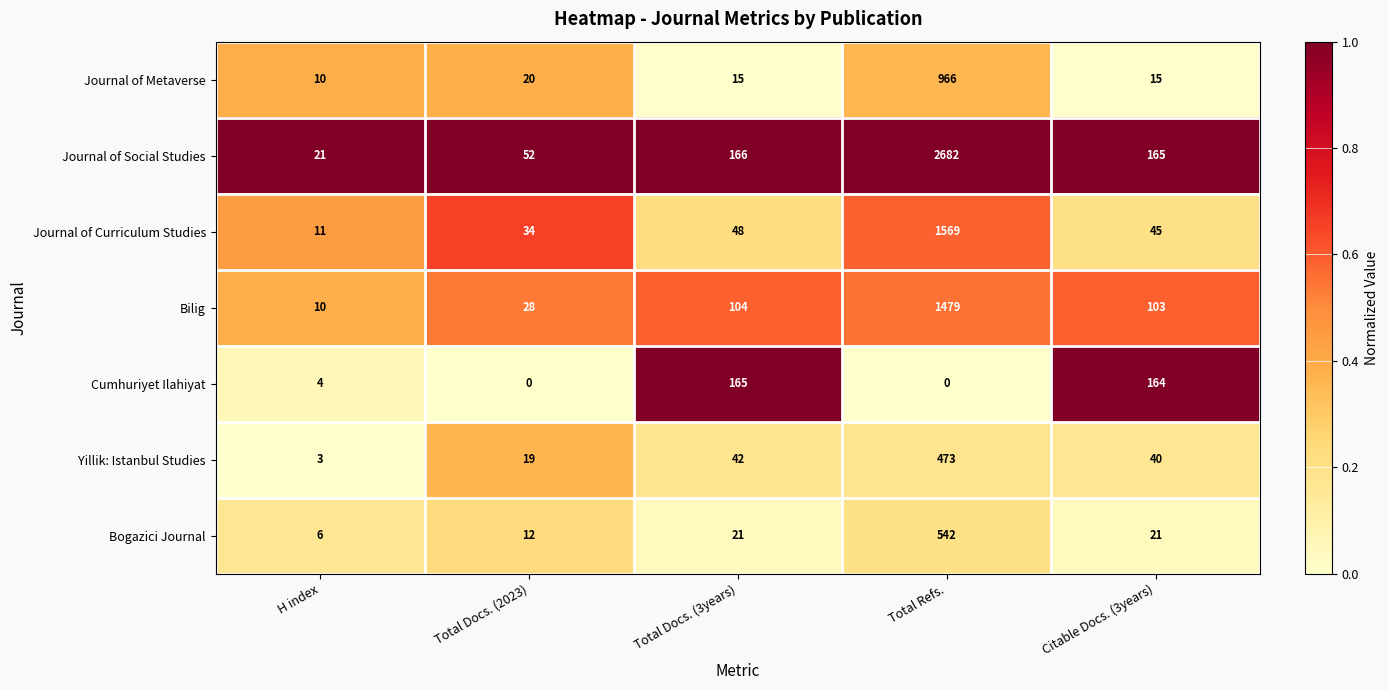

What is the sum of all Cumhuriyet Ilahiyat values?

333